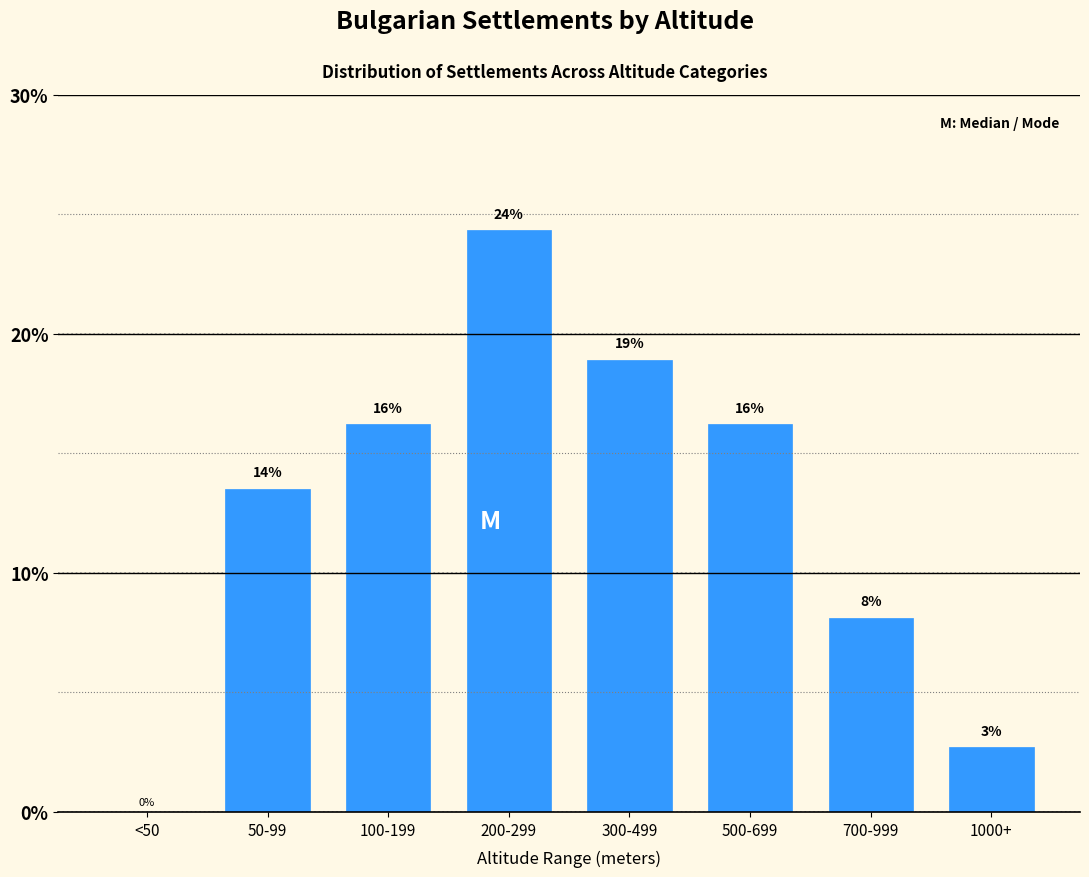

Are the bars horizontal?

No